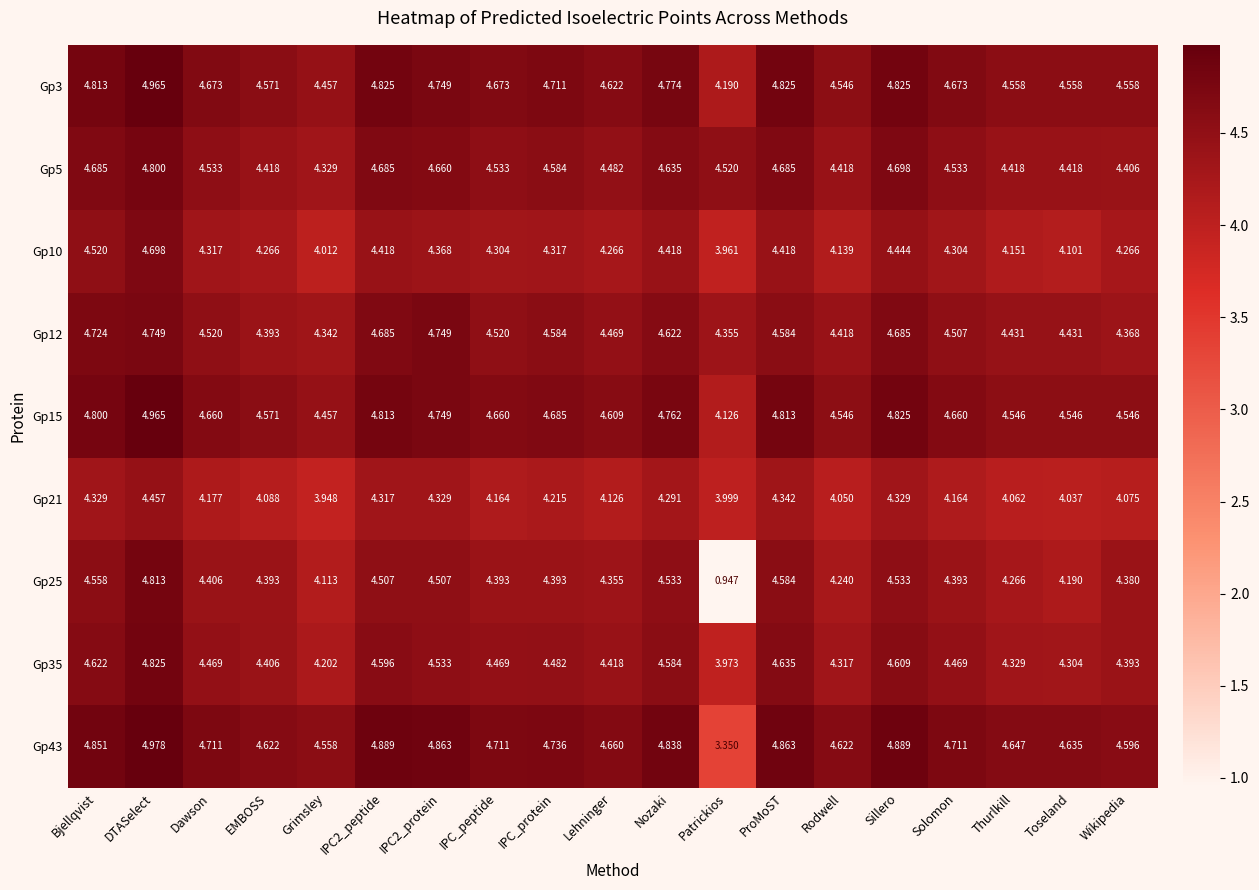

Is the value of Gp5 at ProMoST greater than the value of Gp15 at Thurlkill?

Yes